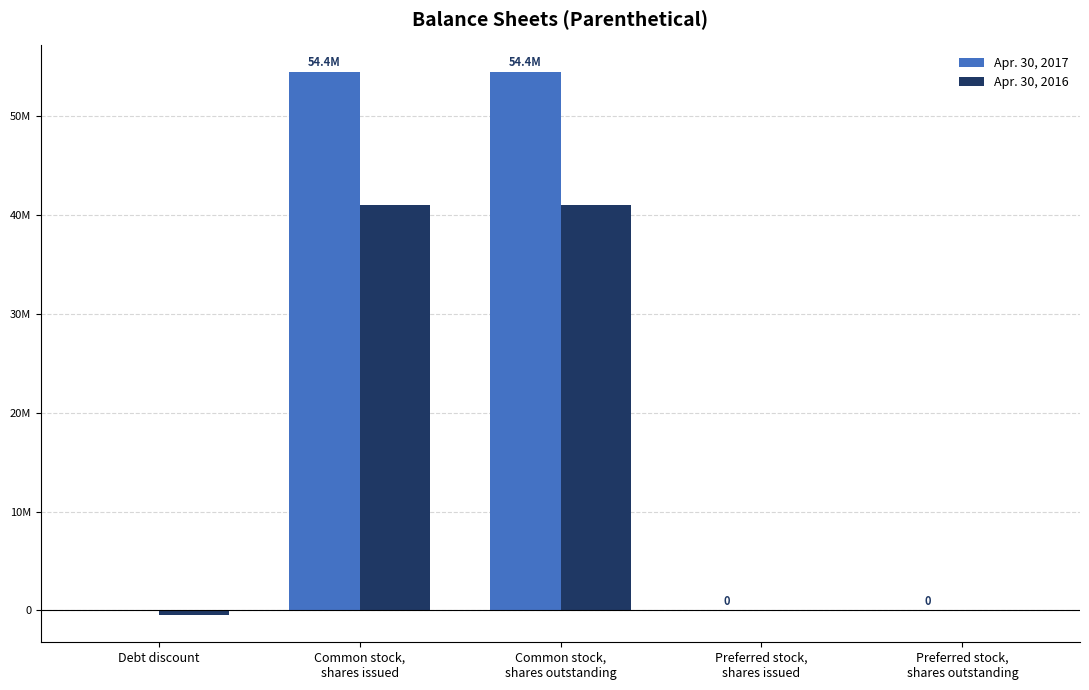

At which label does Apr. 30, 2017 first exceed 0?

Common stock,
shares issued